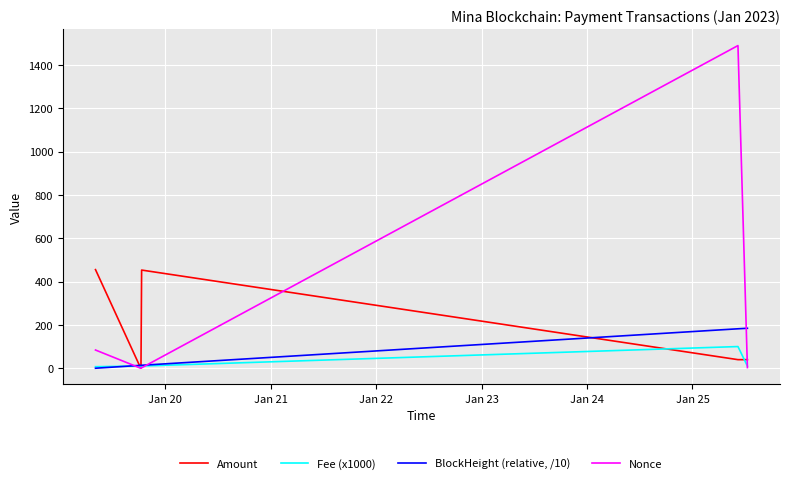

How many intersections are there between BlockHeight (relative, /10) and Amount?

3